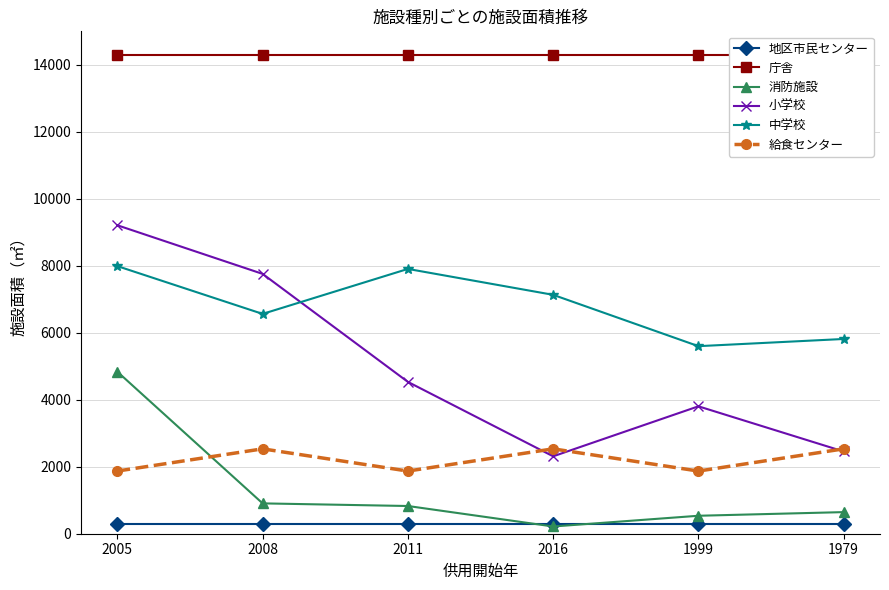

What is the label of the 6th point from the left?

1979